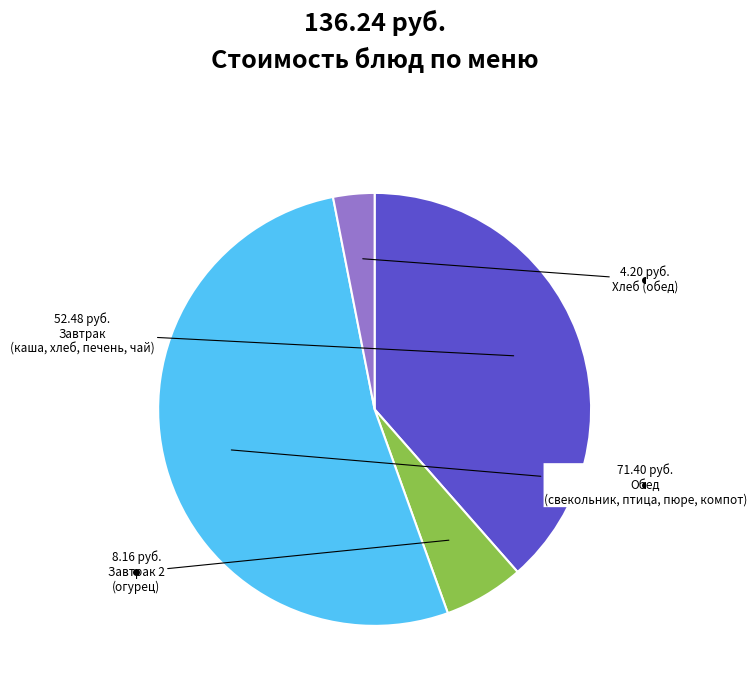

Does any single category account for the majority?

Yes